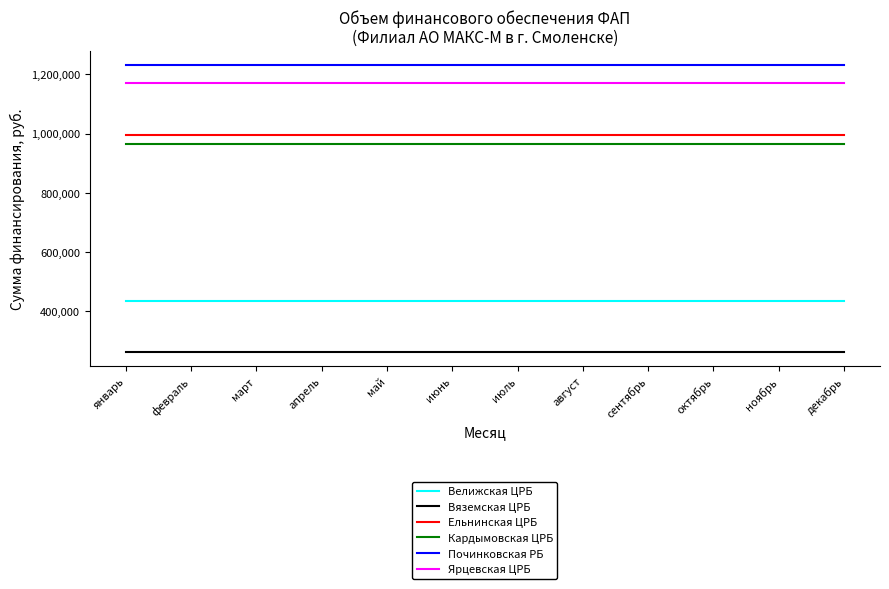

The value of Ярцевская ЦРБ at декабрь is 1889197.1. True or false?

False